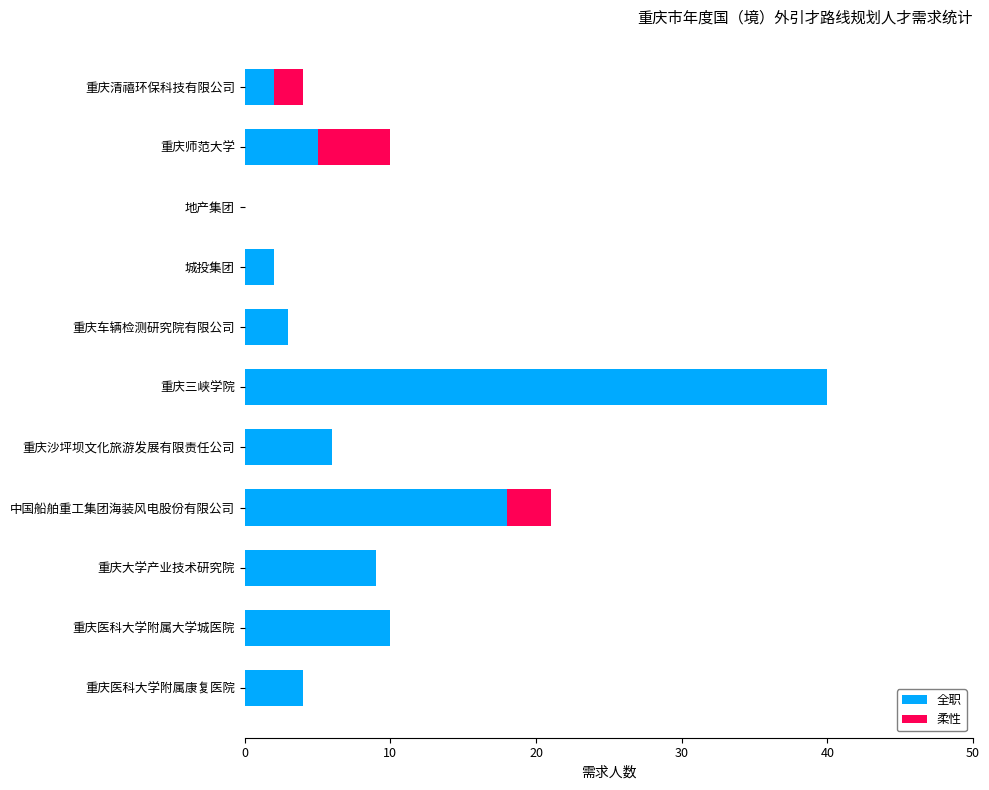

At which label does 全职 reach its peak?

重庆三峡学院